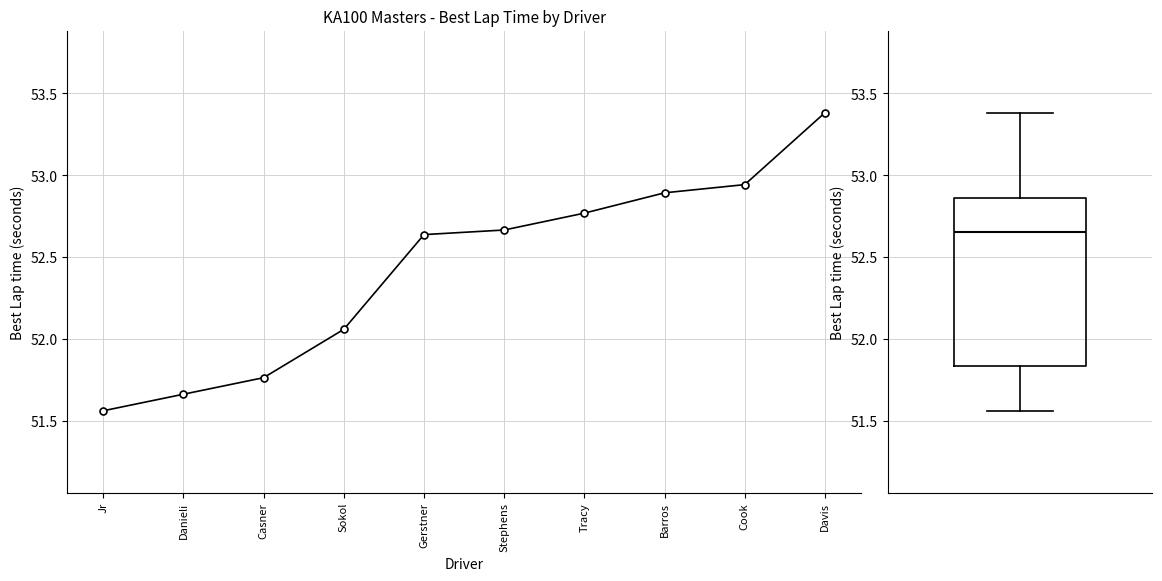

Reading right to left, list all the values displayed in this chart.

Davis=53.4	Cook=52.9	Barros=52.9	Tracy=52.8	Stephens=52.7	Gerstner=52.6	Sokol=52.1	Casner=51.8	Danieli=51.7	Jr=51.6